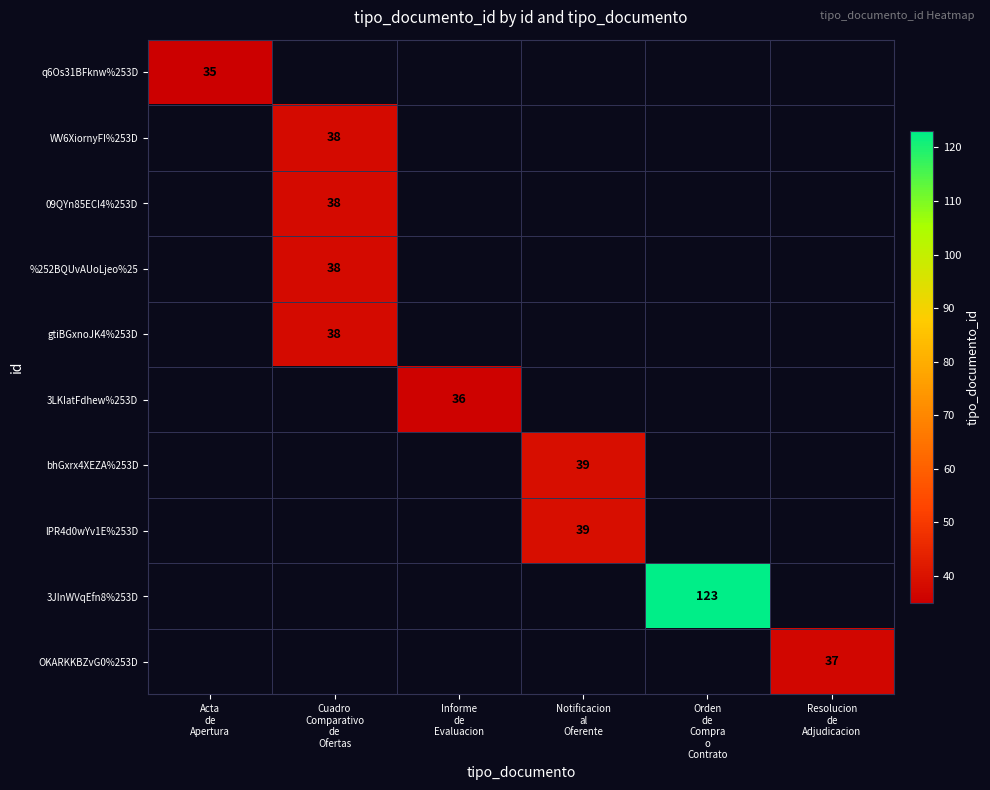

How many values in 09QYn85ECI4%253D are above zero?

1